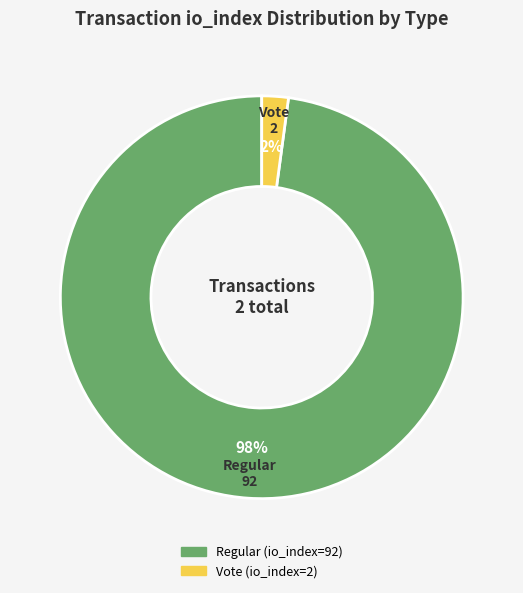

Between Regular and Vote, which is larger?

Regular